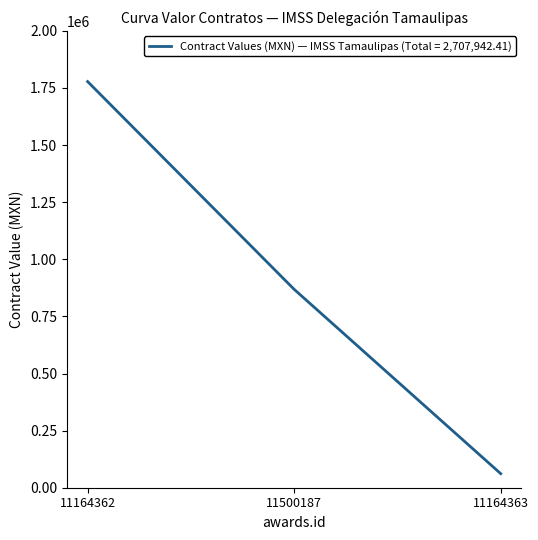

How many lines are shown in the chart?

1